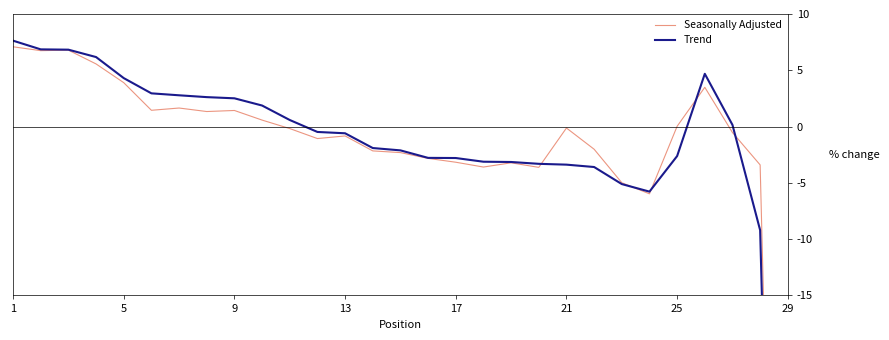

What is the smallest value displayed?

-100.0